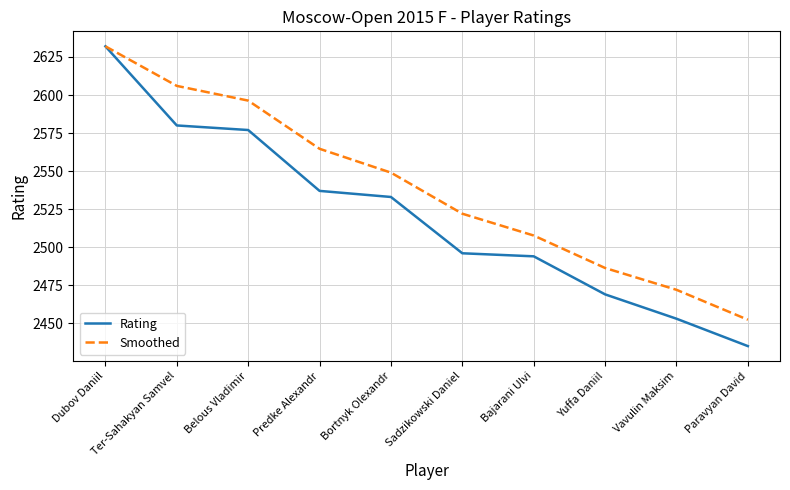

What is the approximate value of Smoothed at Yuffa Daniil?

2486.3